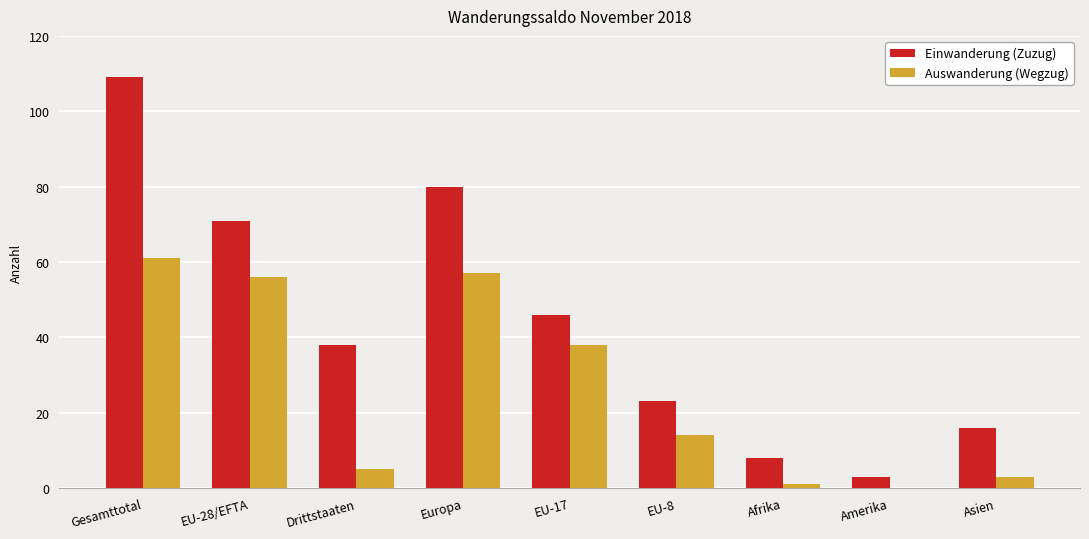

Which series changed the most between EU-28/EFTA and Europa?

Einwanderung (Zuzug)